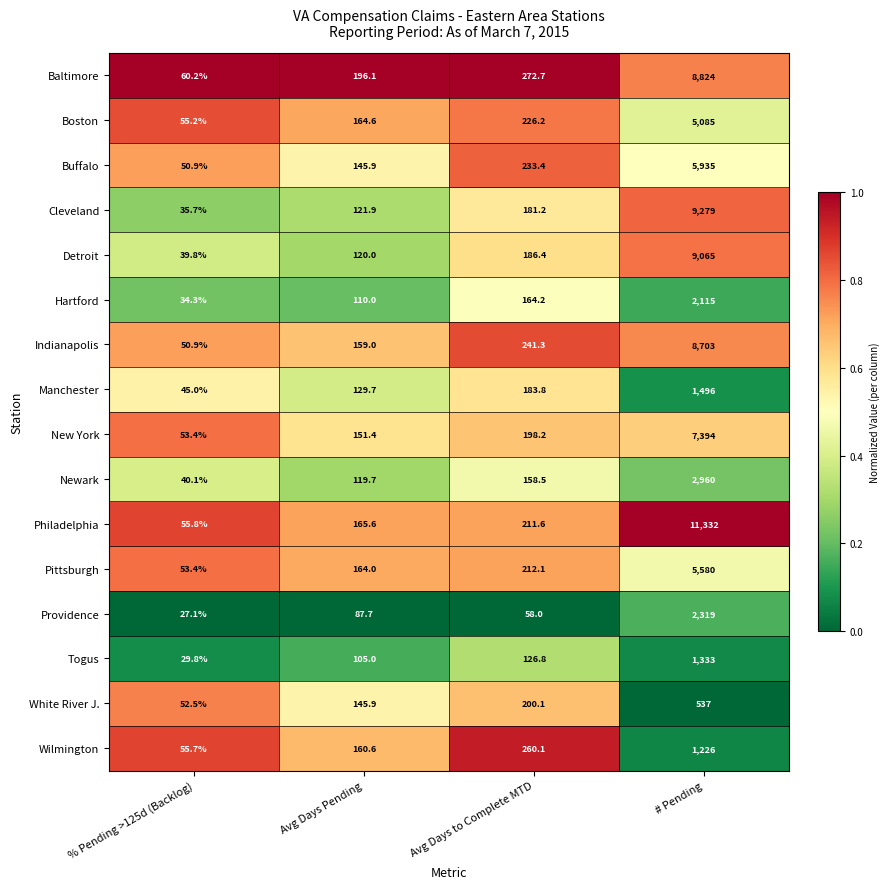

What is the greatest value displayed?

11332.0